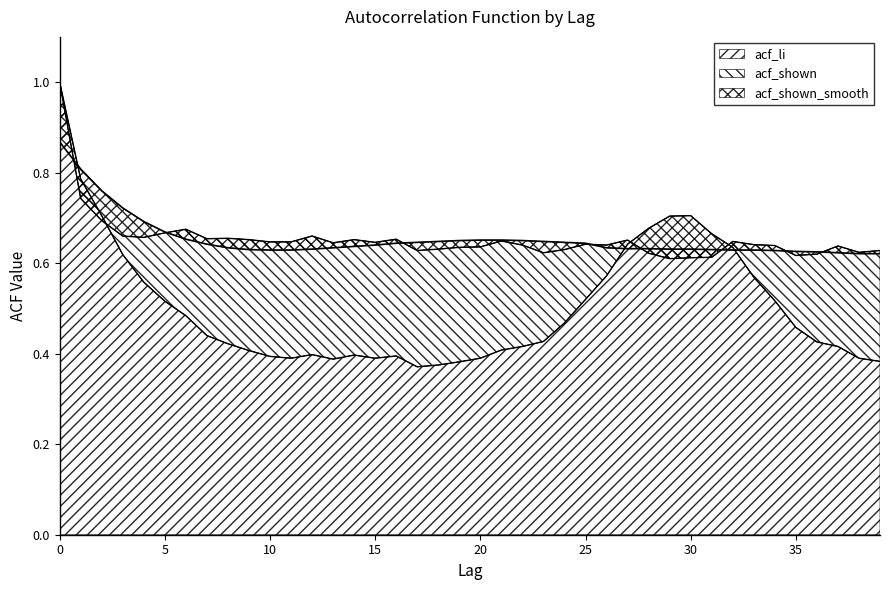

What is the average value of the acf_shown_smooth series?

0.7